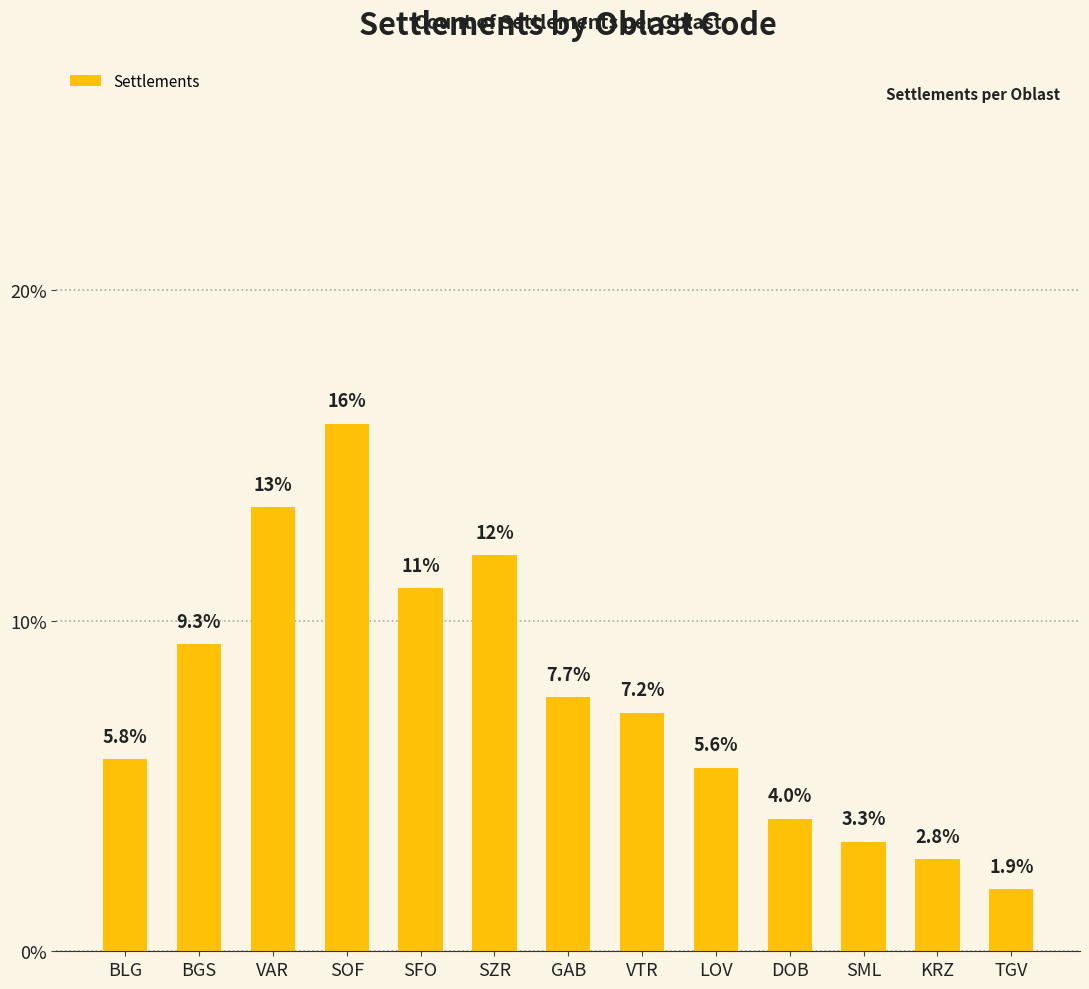

What is the label of the 4th bar from the left?

SOF